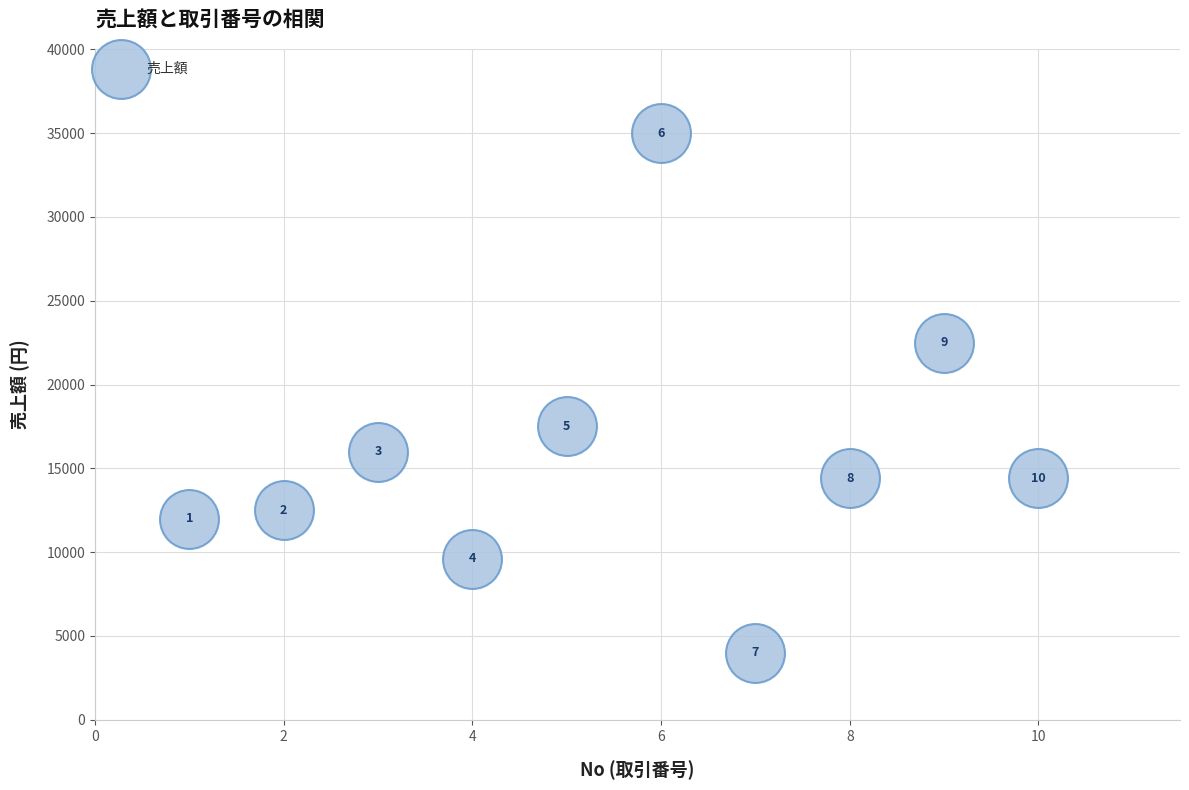

What is the range of X values (max minus min)?

9